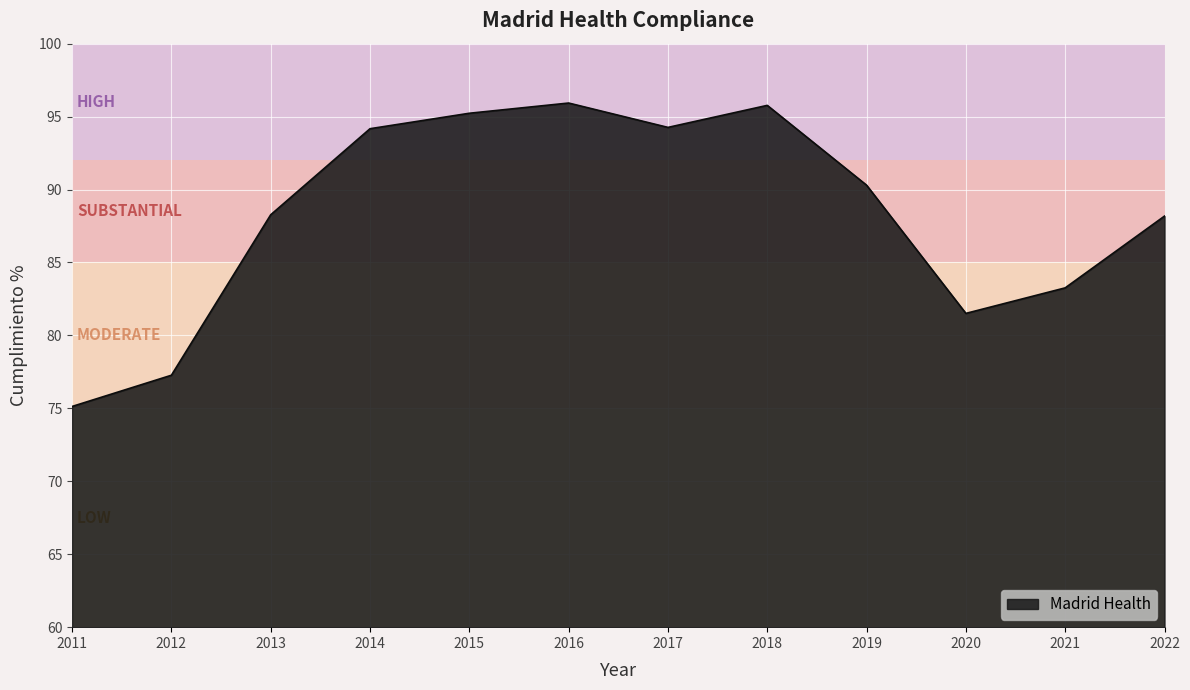

Where is the data nearest to the value 85?

2021